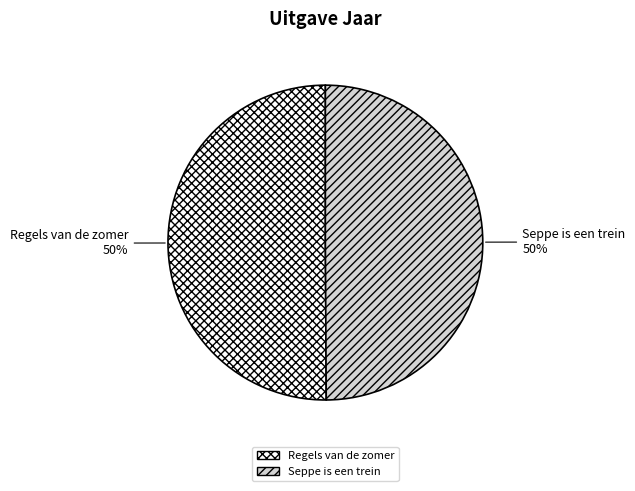

Do Seppe is een trein and Regels van de zomer together represent more than half of the pie?

Yes